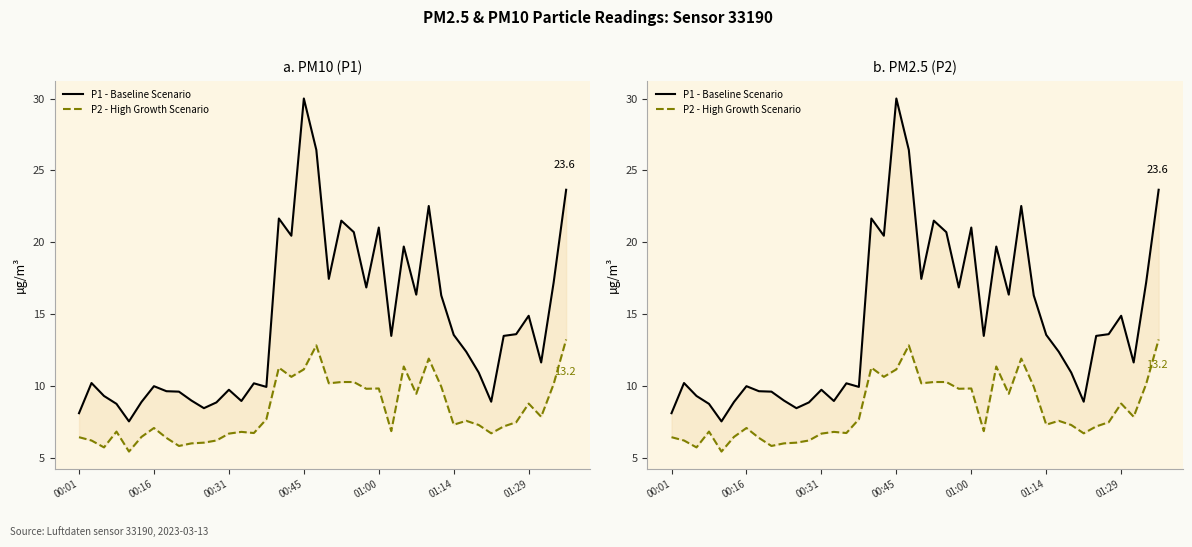

How many interior local valleys does the P1 - Baseline Scenario series have?

11